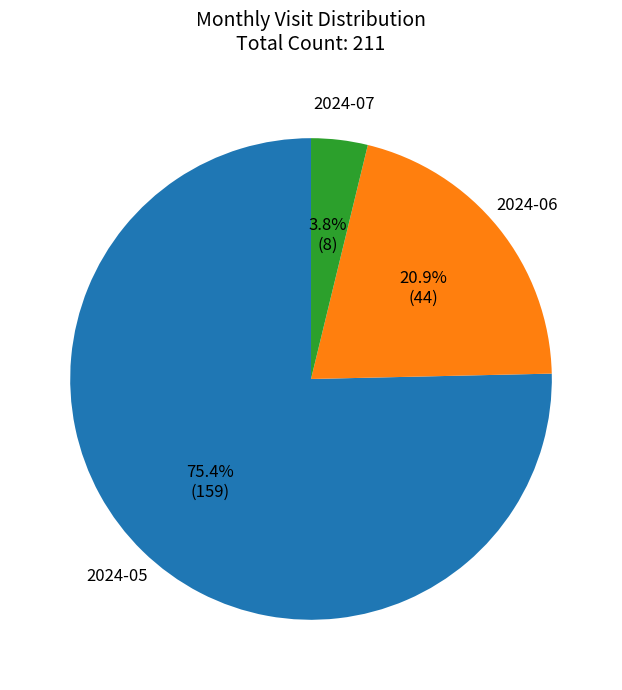

Rank the categories by value from highest to lowest.

2024-05, 2024-06, 2024-07